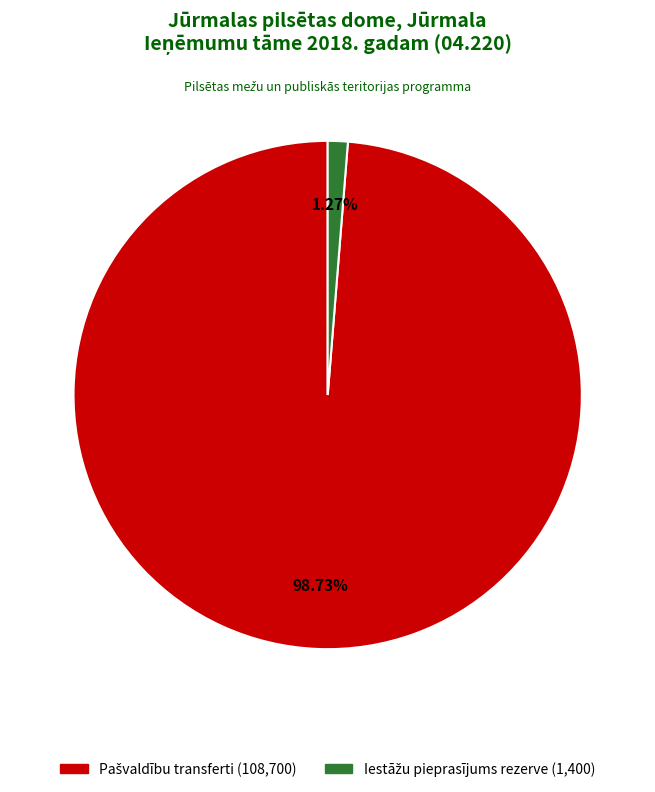

Is there a majority slice in this chart?

Yes